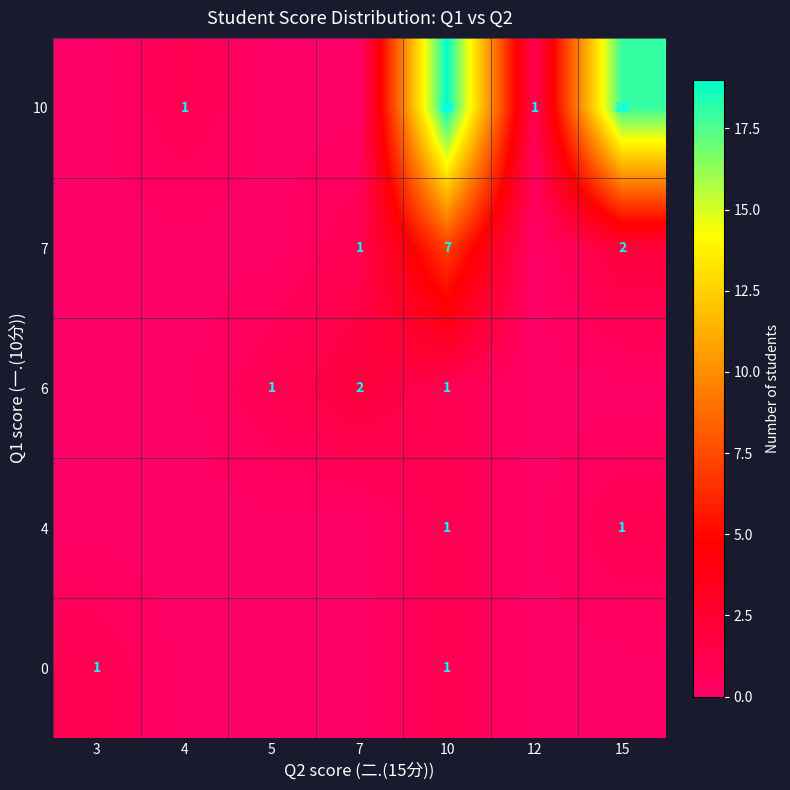

Rank the categories by 7 value from lowest to highest.

3, 4, 5, 12, 7, 15, 10